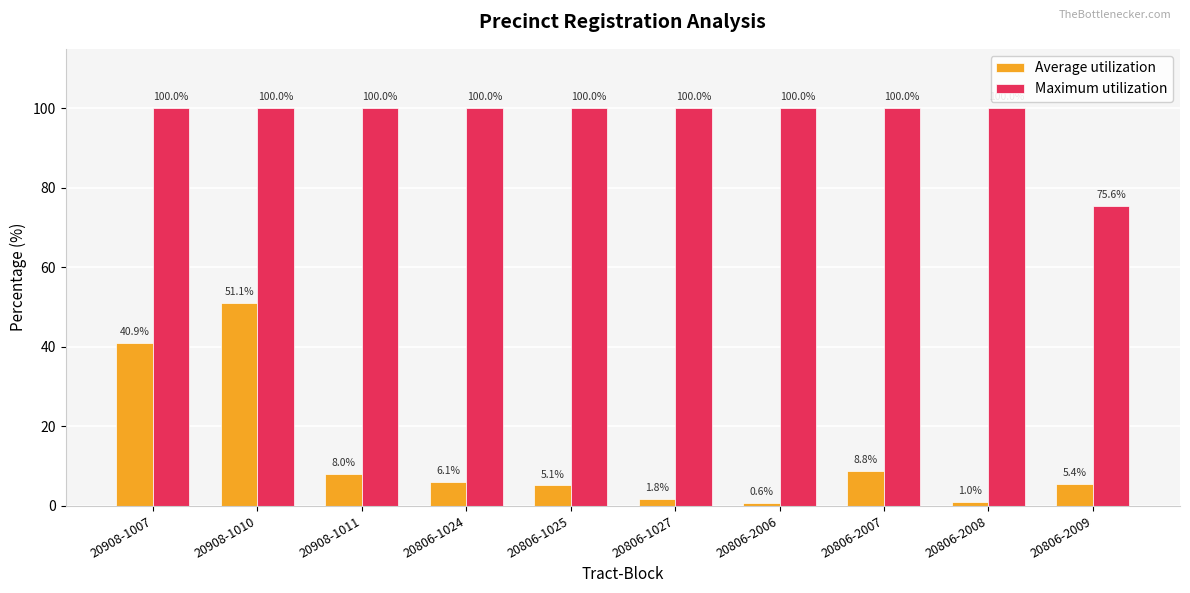

What is the average value of the Average utilization series?

12.9